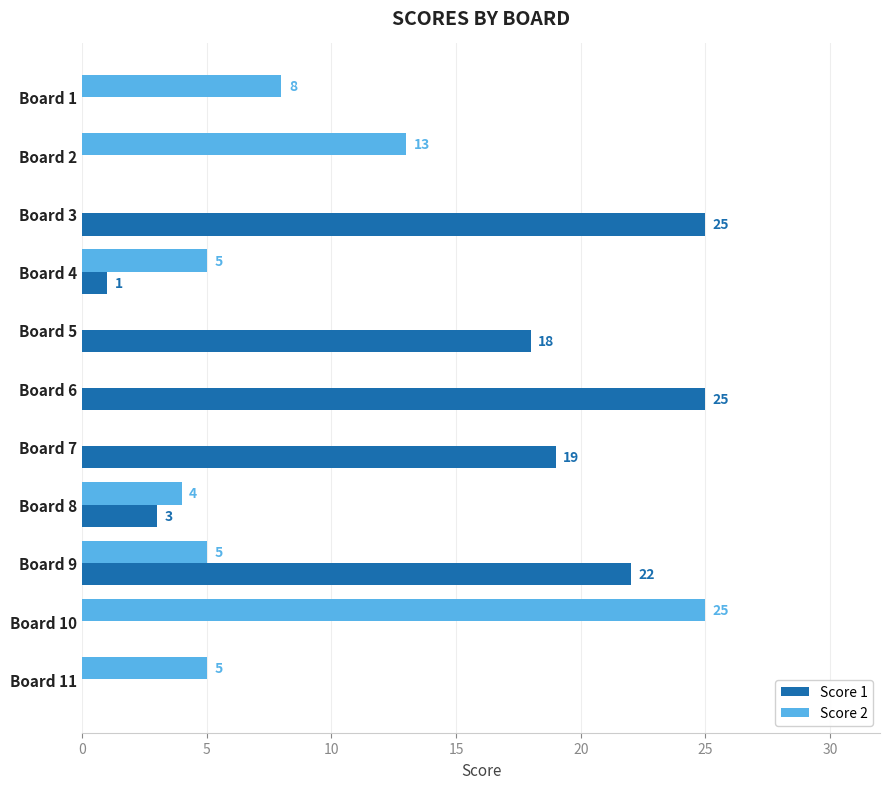

Is the value of Score 2 at Board 11 greater than the value of Score 1 at Board 11?

Yes